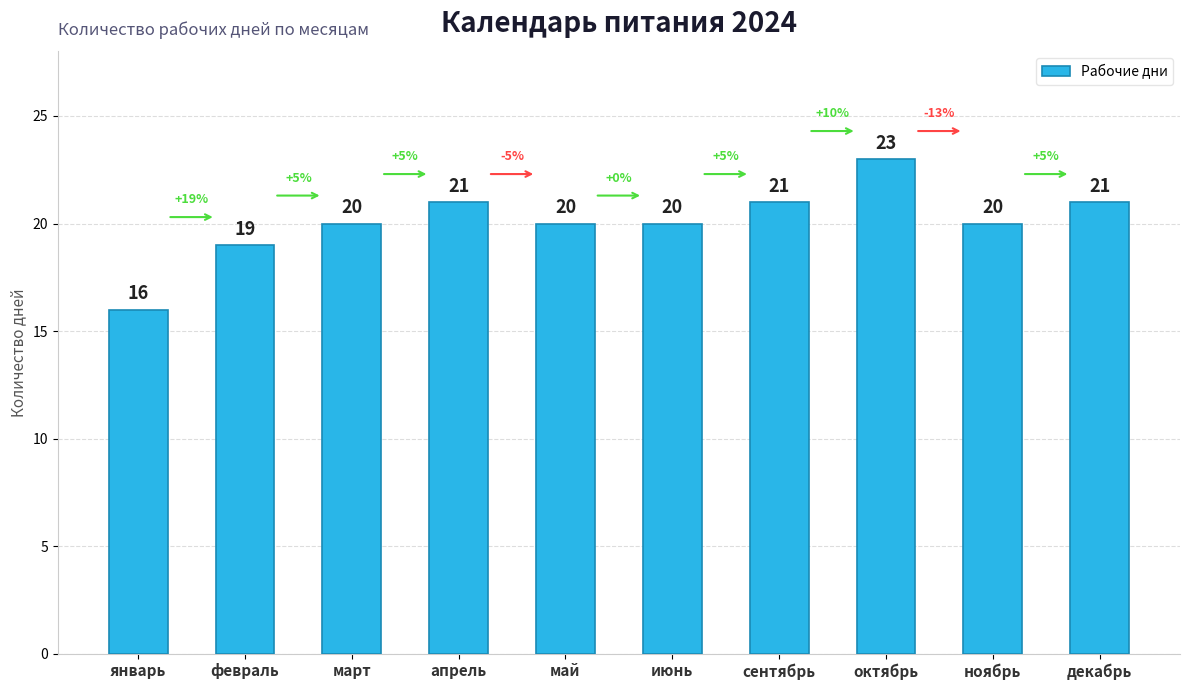

How many categories are shown in the chart?

10